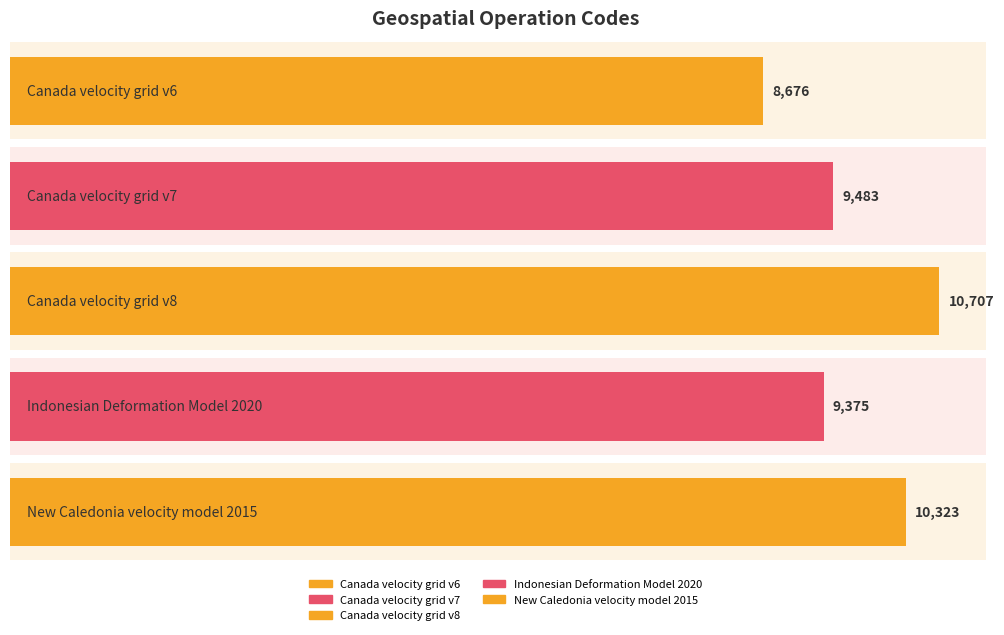

What is the difference between the maximum and minimum values?

2031